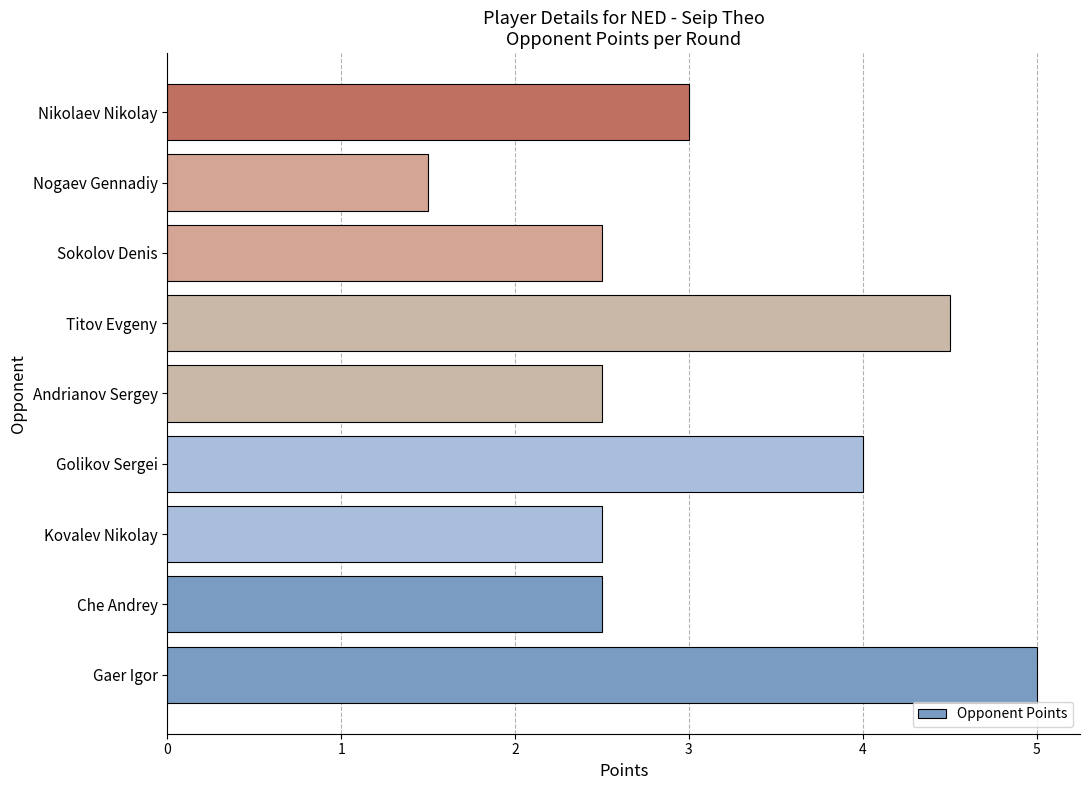

Which has a higher value, Golikov Sergei or Che Andrey?

Golikov Sergei